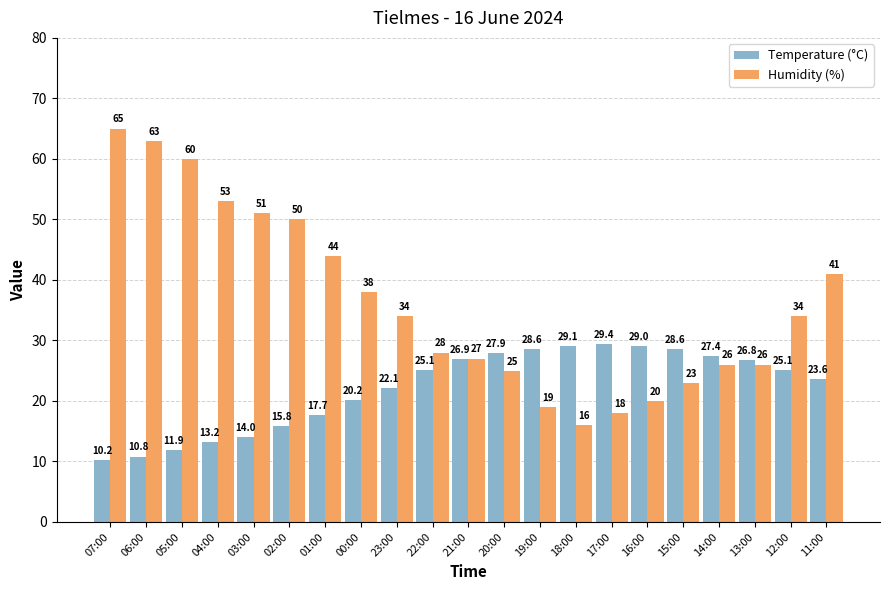

What is the sum of the Temperature (°C) values at 12:00 and 14:00?

52.5